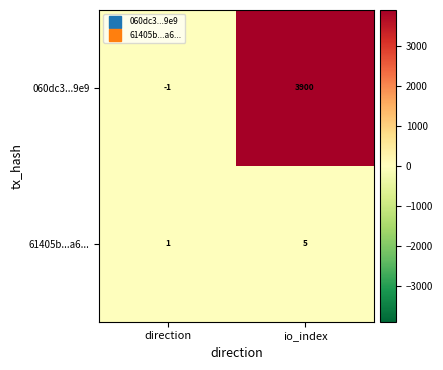

How many categories are shown in the chart?

2